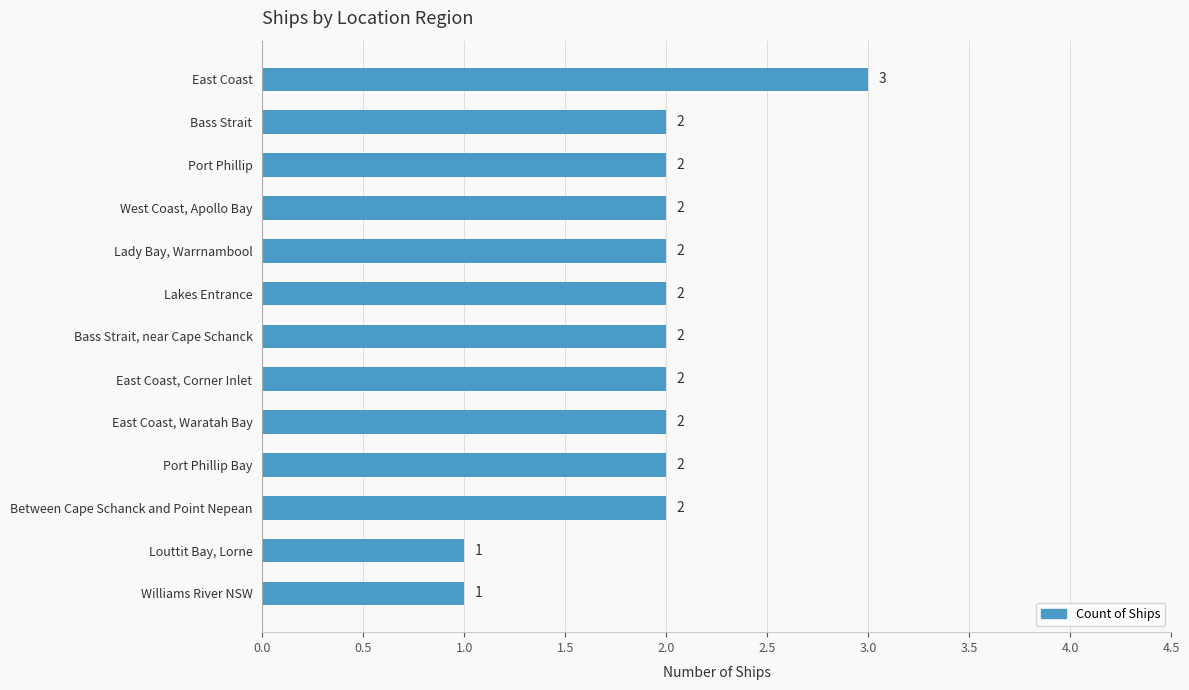

What is the greatest value displayed?

3